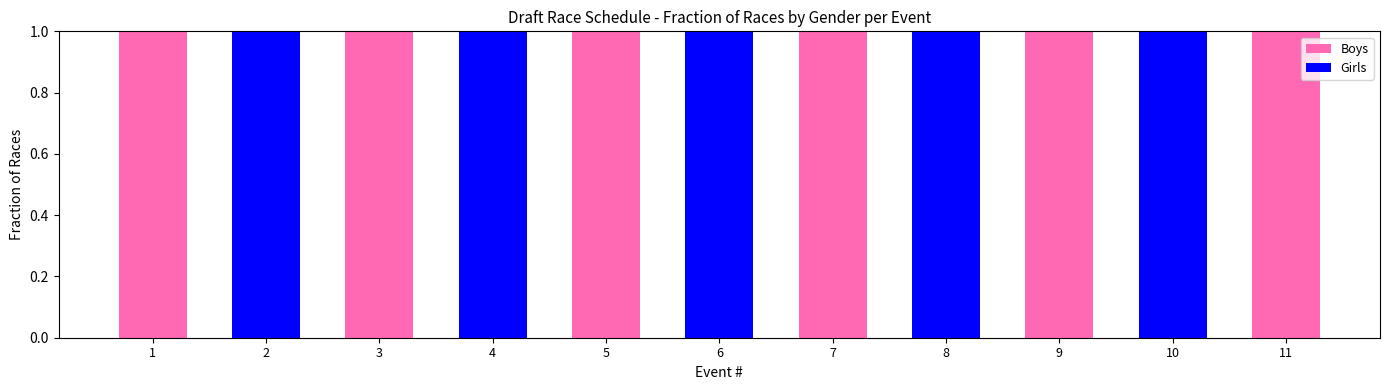

Reading left to right, list the values for the Boys series.

1=1	2=0	3=1	4=0	5=1	6=0	7=1	8=0	9=1	10=0	11=1